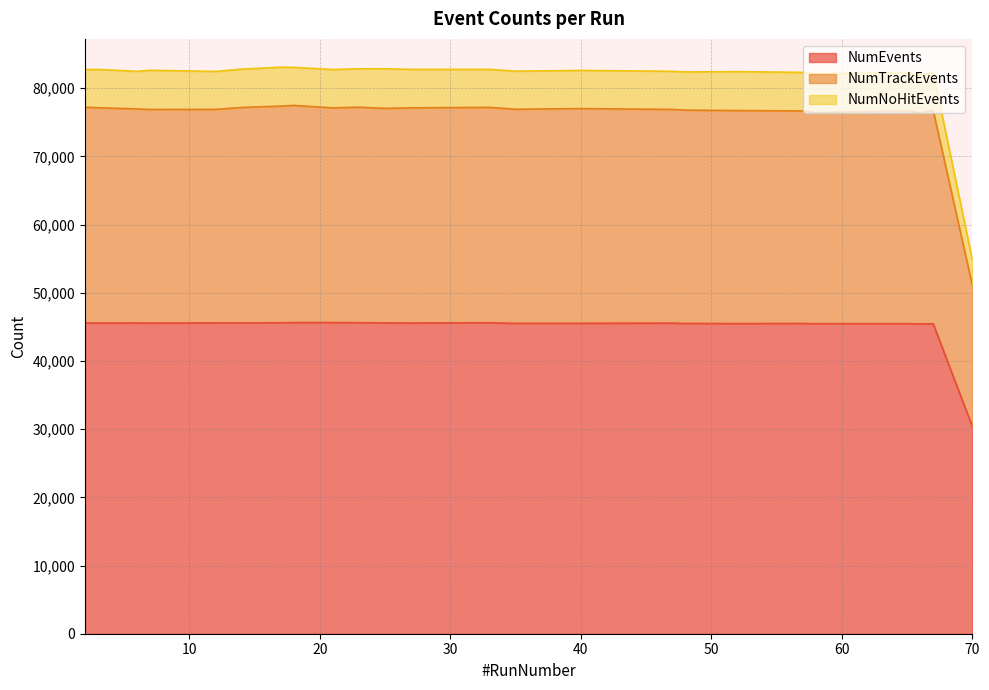

Reading right to left, list all the values displayed in this chart.

NumEvents: 70=30390	67=45463	66=45442	65=45481	58=45472	57=45507	52=45492	48=45510	47=45559	40=45535	35=45520	33=45612	27=45576	25=45587	23=45620	21=45640	18=45642	17=45608	14=45590	12=45592	7=45563	6=45579	3=45573	2=45577
NumTrackEvents: 70=51113	67=76773	66=76416	65=76702	58=76435	57=76678	52=76735	48=76801	47=76904	40=77021	35=76932	33=77202	27=77137	25=77058	23=77232	21=77132	18=77488	17=77386	14=77188	12=76903	7=76899	6=76974	3=77152	2=77223
NumNoHitEvents: 70=54890	67=82392	66=81956	65=82310	58=82143	57=82334	52=82443	48=82398	47=82493	40=82619	35=82509	33=82776	27=82776	25=82863	23=82859	21=82753	18=83069	17=83092	14=82810	12=82469	7=82644	6=82485	3=82763	2=82749